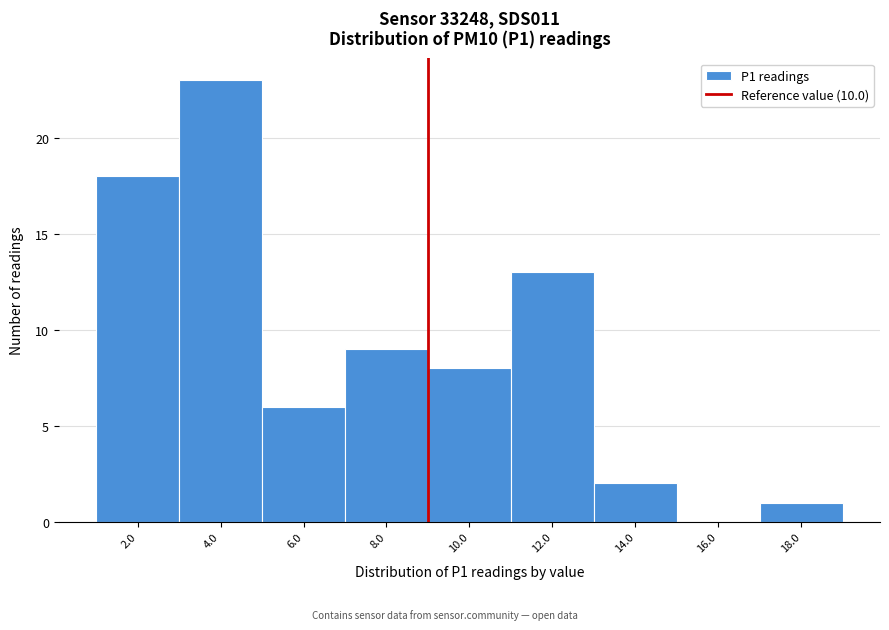

Reading right to left, transcribe all the data shown in this chart.

18.0=1	16.0=0	14.0=2	12.0=13	10.0=8	8.0=9	6.0=6	4.0=23	2.0=18